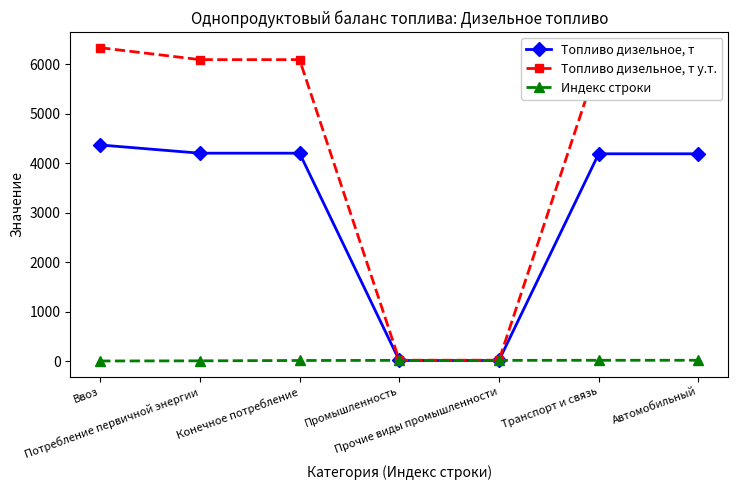

What position from the right is Потребление первичной энергии?

6